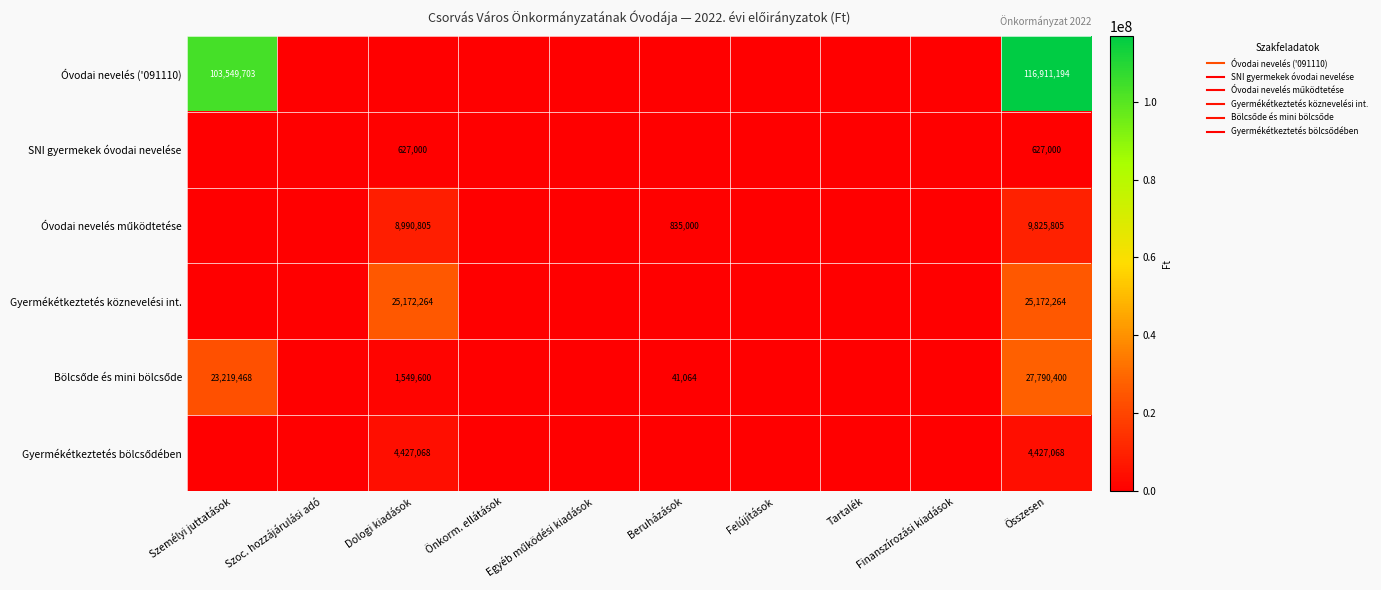

Where is Óvodai nevelés ('091110) nearest to the value 58455597?

Személyi juttatások